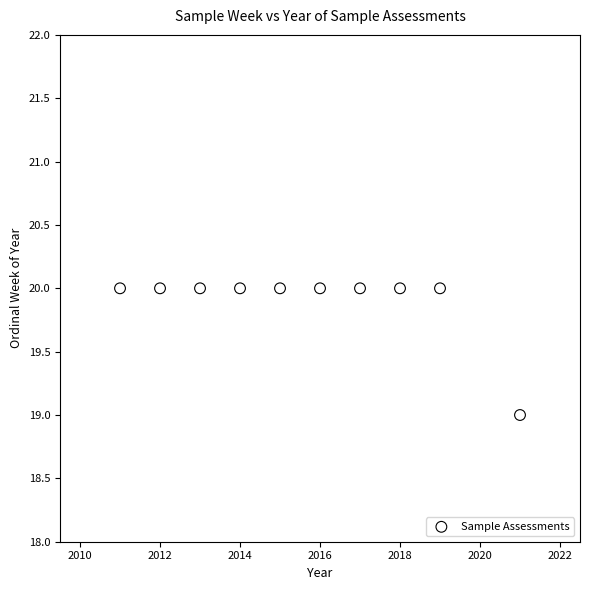

What is the range of X values (max minus min)?

10